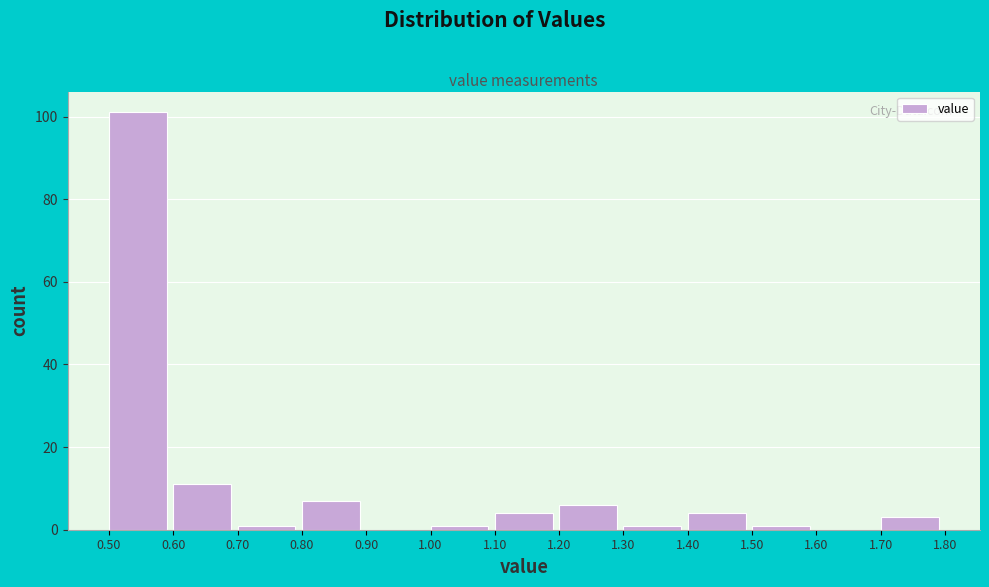

What is the height of the bar covering 0.60 to 0.70 on the x-axis? The values are not printed on the chart, so give them approximately, as read against the axis.

12